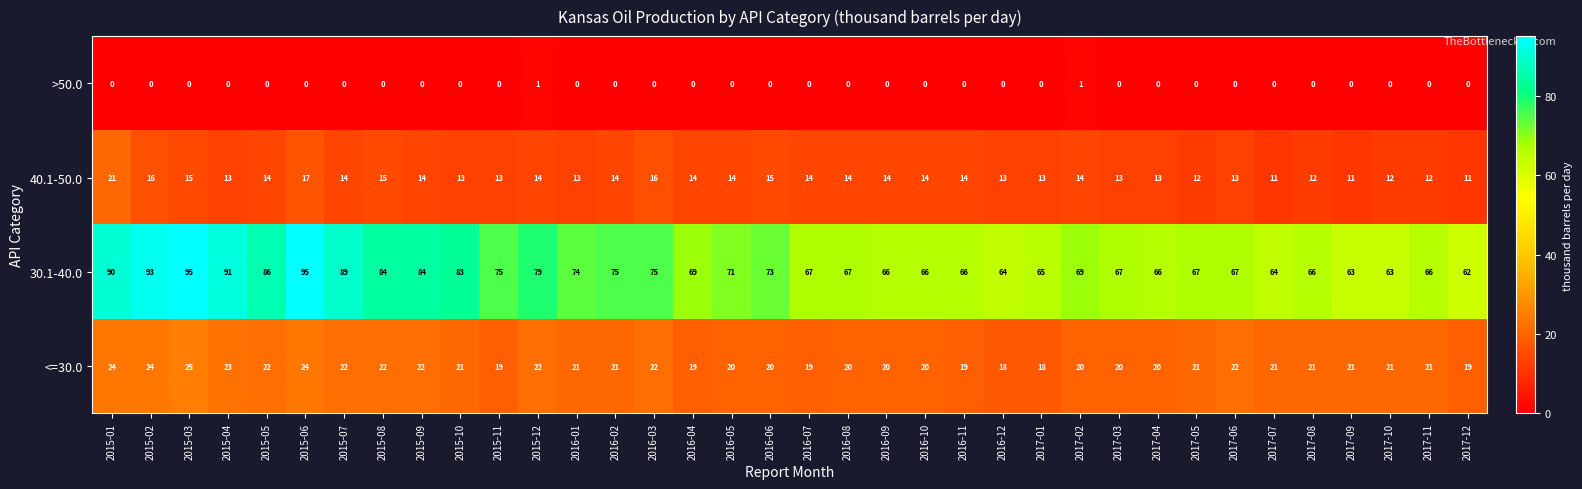

At how many categories does at least one series exceed 54?

36